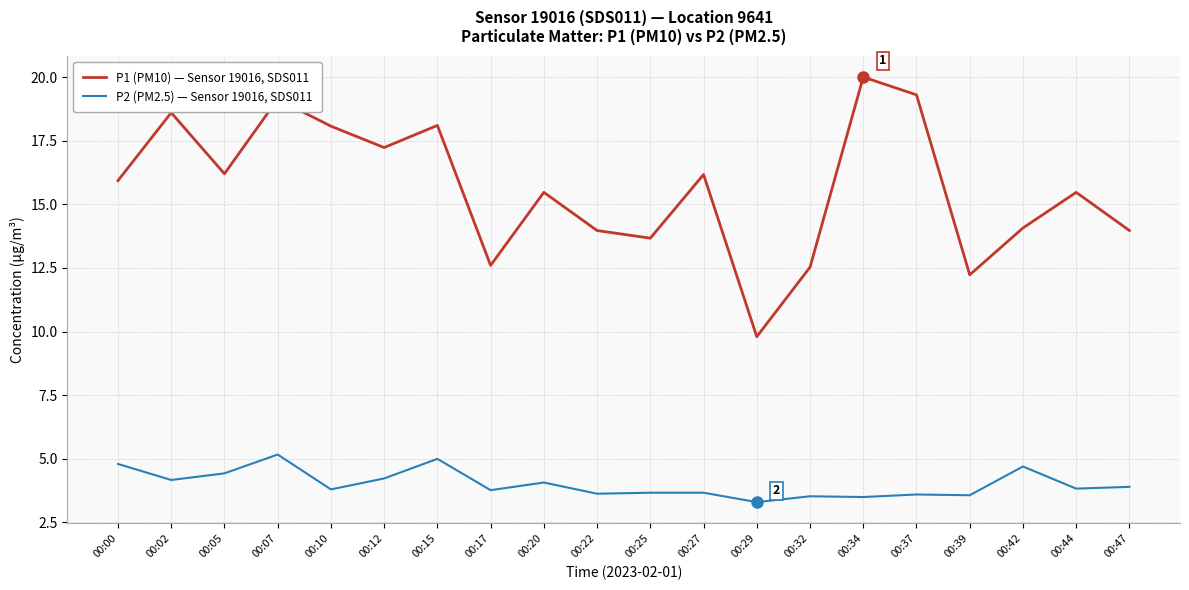

In P2 (PM2.5) — Sensor 19016, SDS011, how many points are lower than both neighbors (excluding endpoints)?

8